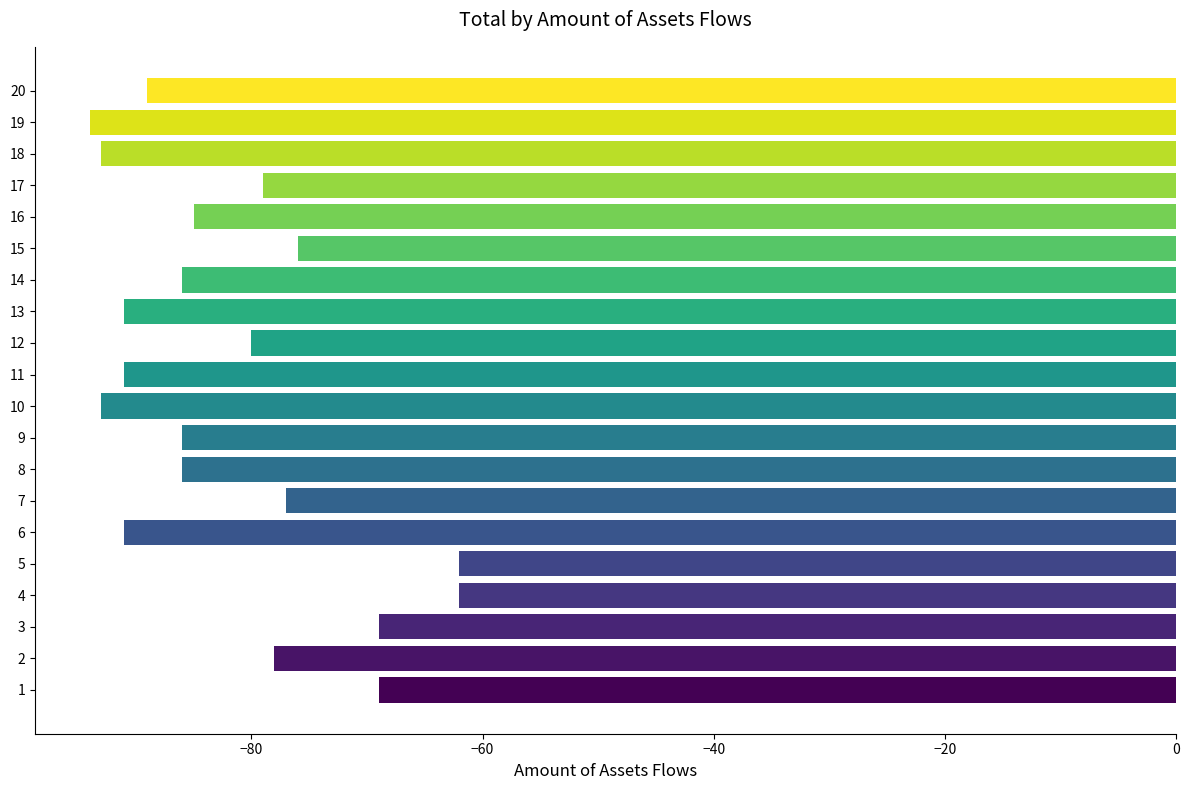

What is the average value?

-82